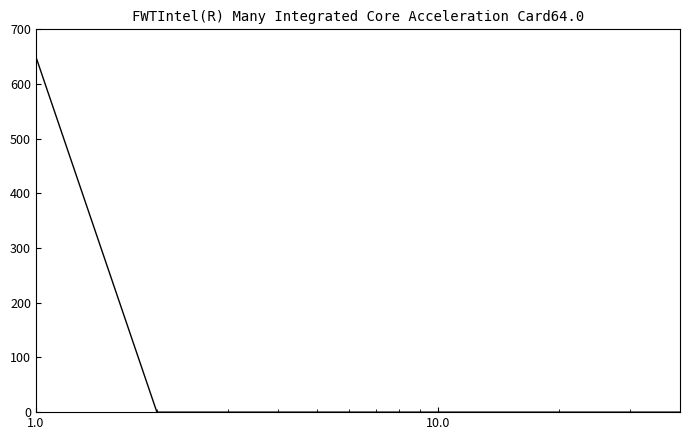

Reading left to right, extract all data points from this chart.

650	0	0	0	0	0	0	0	0	0	0	0	0	0	0	0	0	0	0	0	0	0	0	0	0	0	0	0	0	0	0	0	0	0	0	0	0	0	0	0